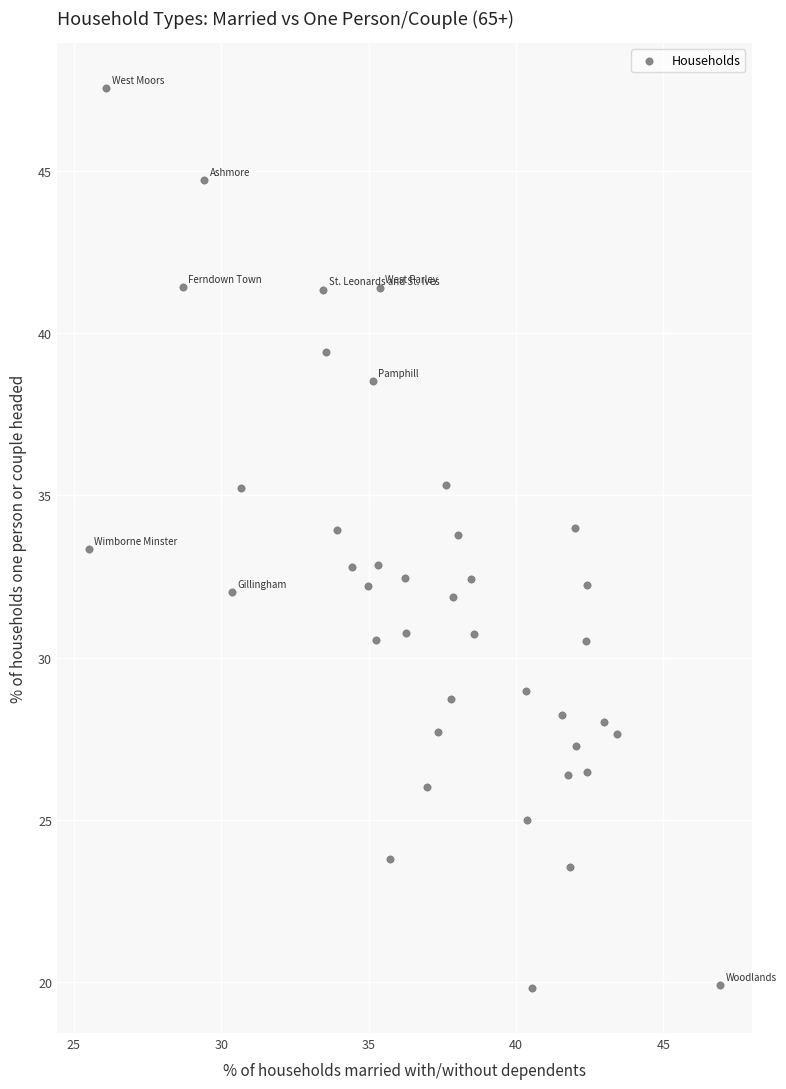

What is the range of Y values (max minus min)?

27.7